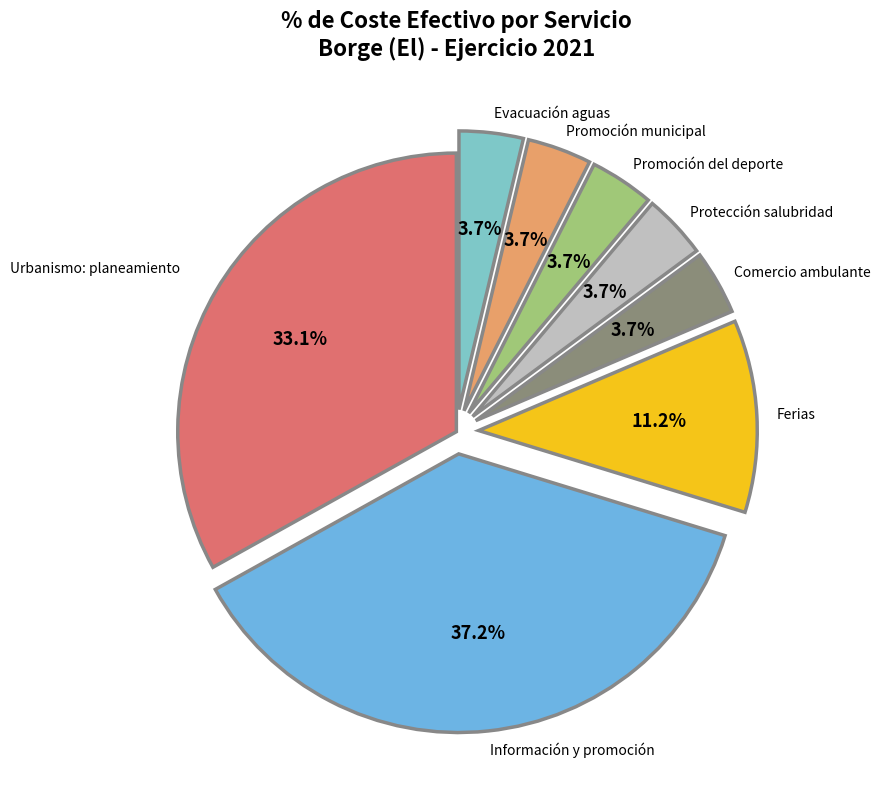

Approximately how many times larger is the value at Evacuación aguas compared to Ferias?

0.3